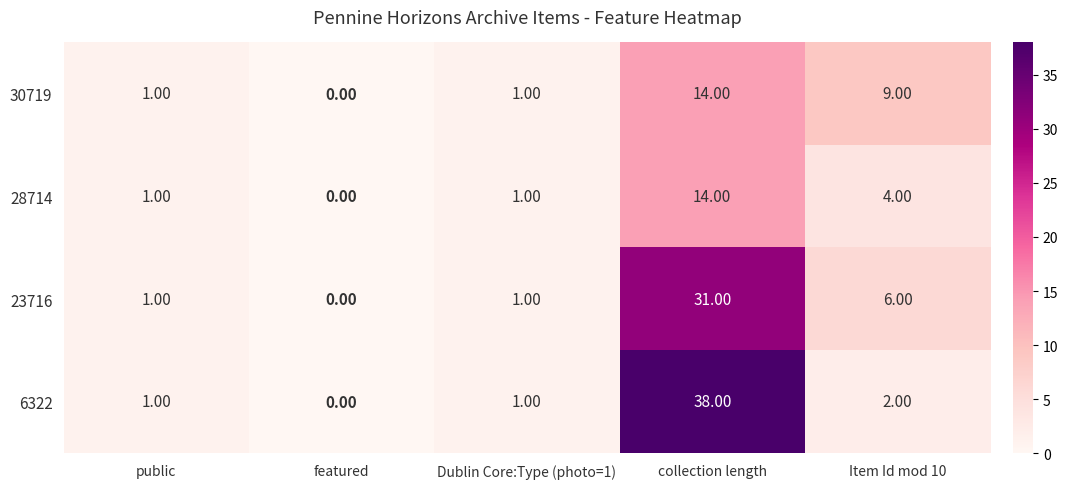

What is the spread (max minus min) of values at collection length?

24